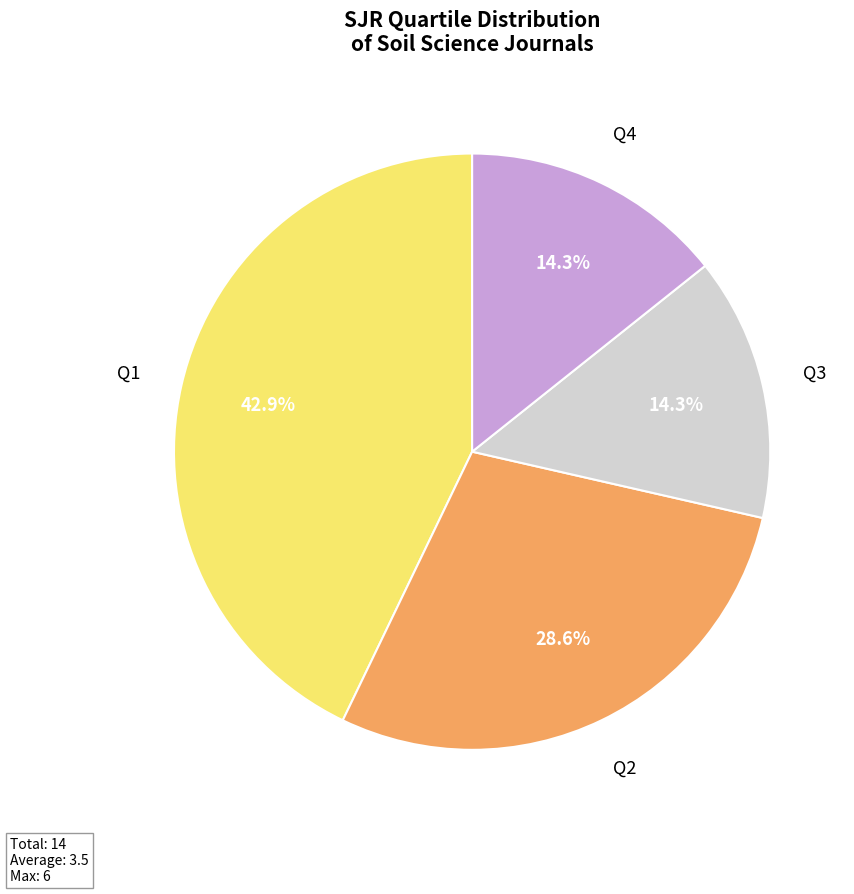

To the nearest percent, what is the difference between the Q1 and Q3 slice percentages?

29%